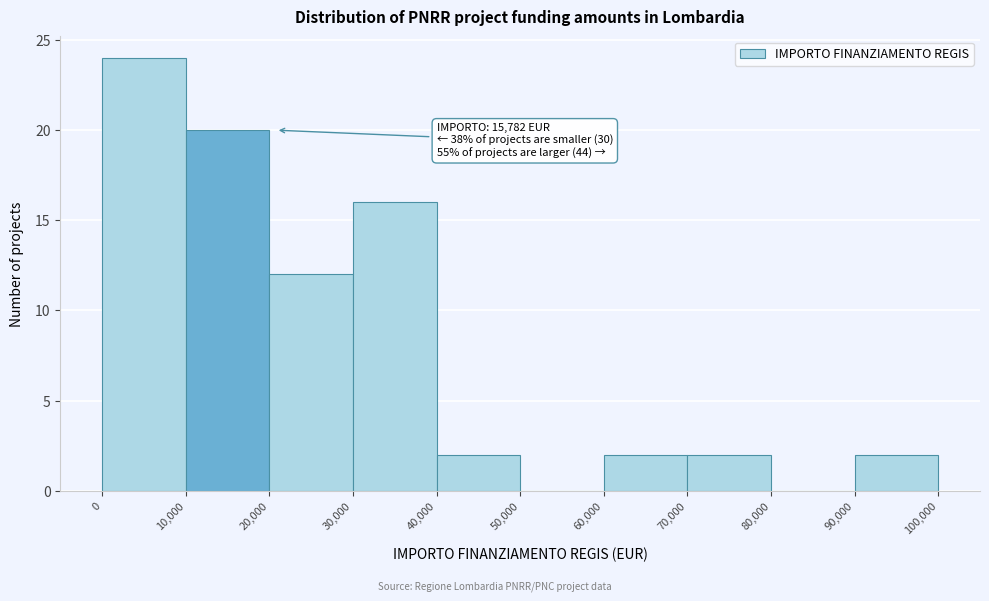

Which range on the x-axis has the tallest bar?

0 to 10,000